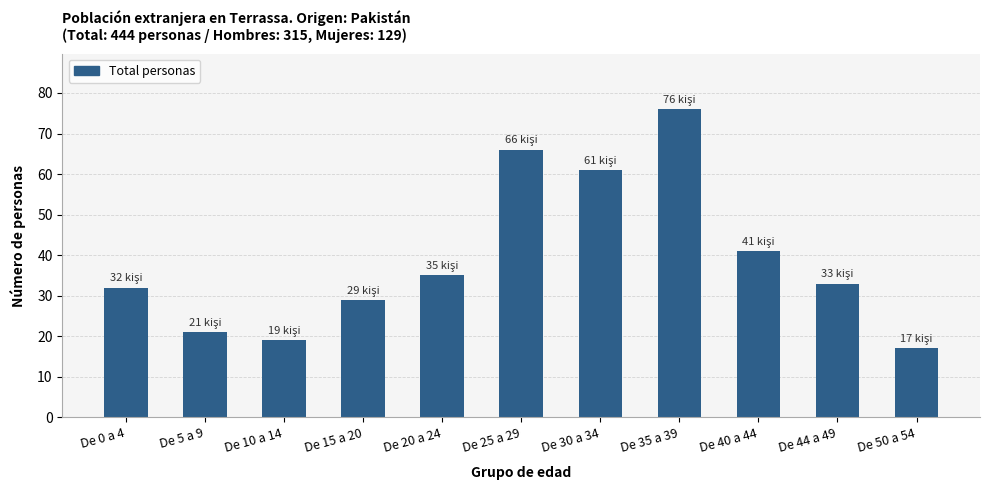

What position from the right is De 50 a 54?

1